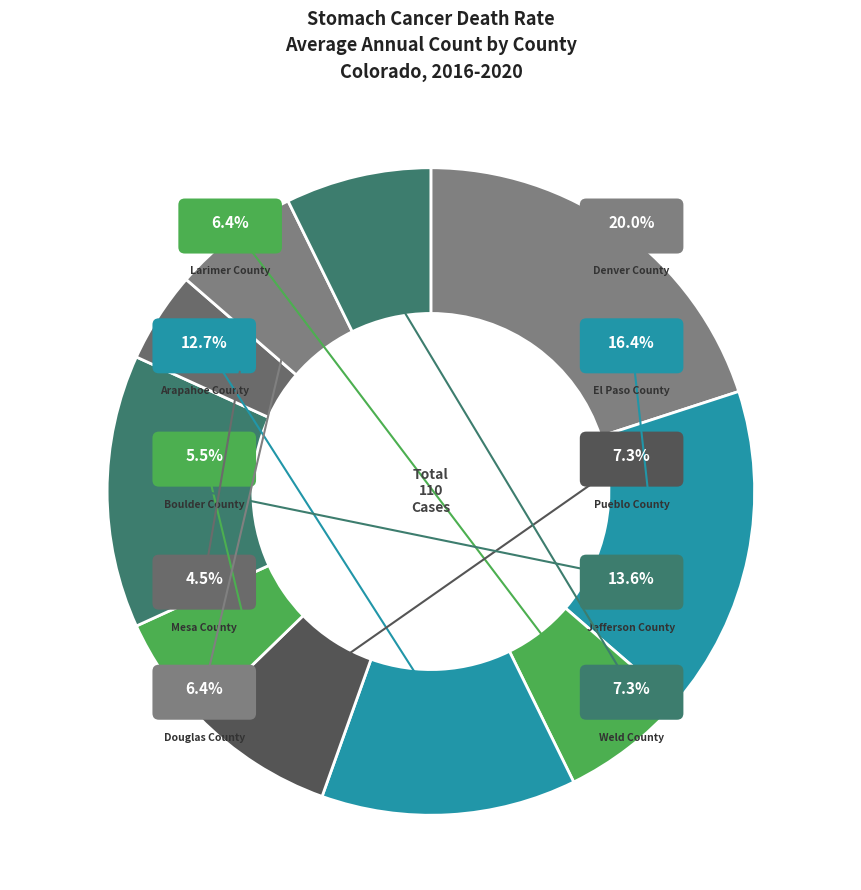

Which category has the smallest portion of the pie?

Mesa County